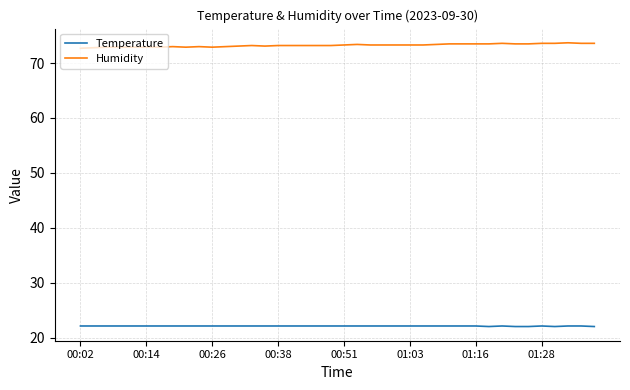

True or false: Temperature and Humidity cross at least once.

False